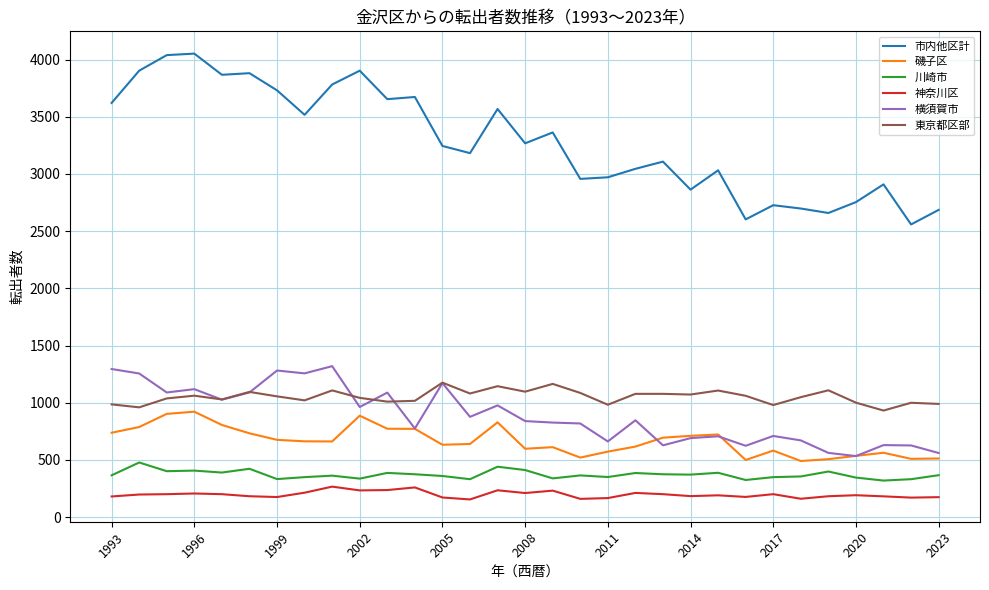

Which series has the largest total across all categories?

市内他区計